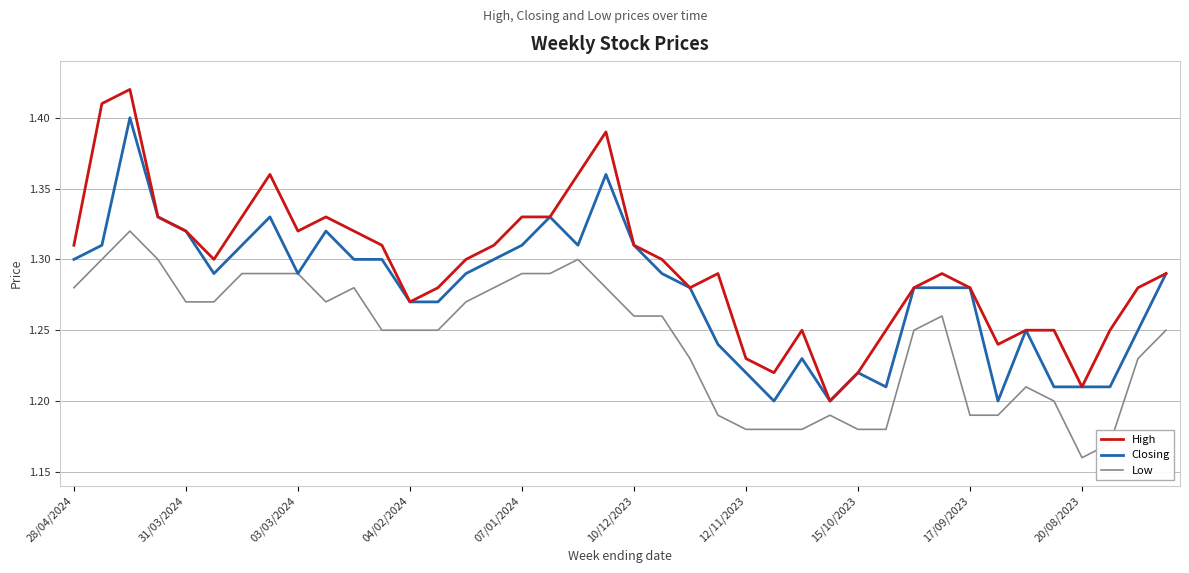

Rank the series by their maximum value, from lowest to highest.

Low, Closing, High